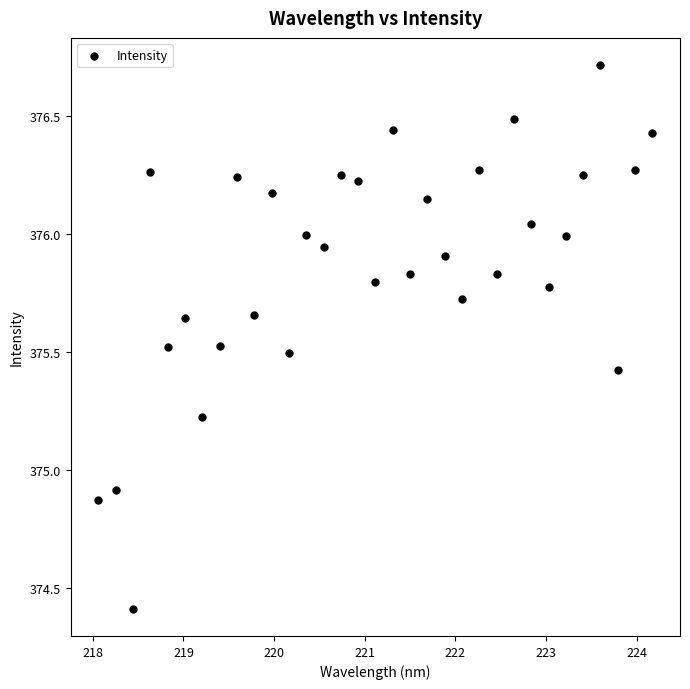

What is the range of Y values (max minus min)?

2.3